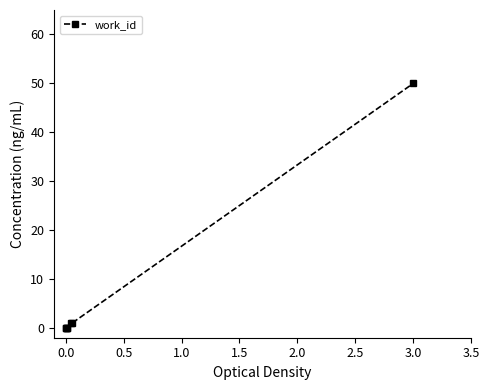

Reading right to left, list all the values displayed in this chart.

50.0	0.9	0.9	0.0	0.0	0.0	0.0